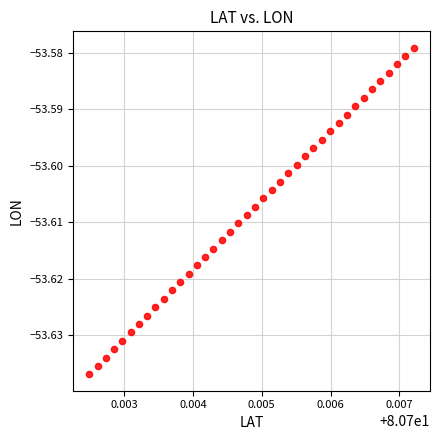

How many data points are displayed?

40